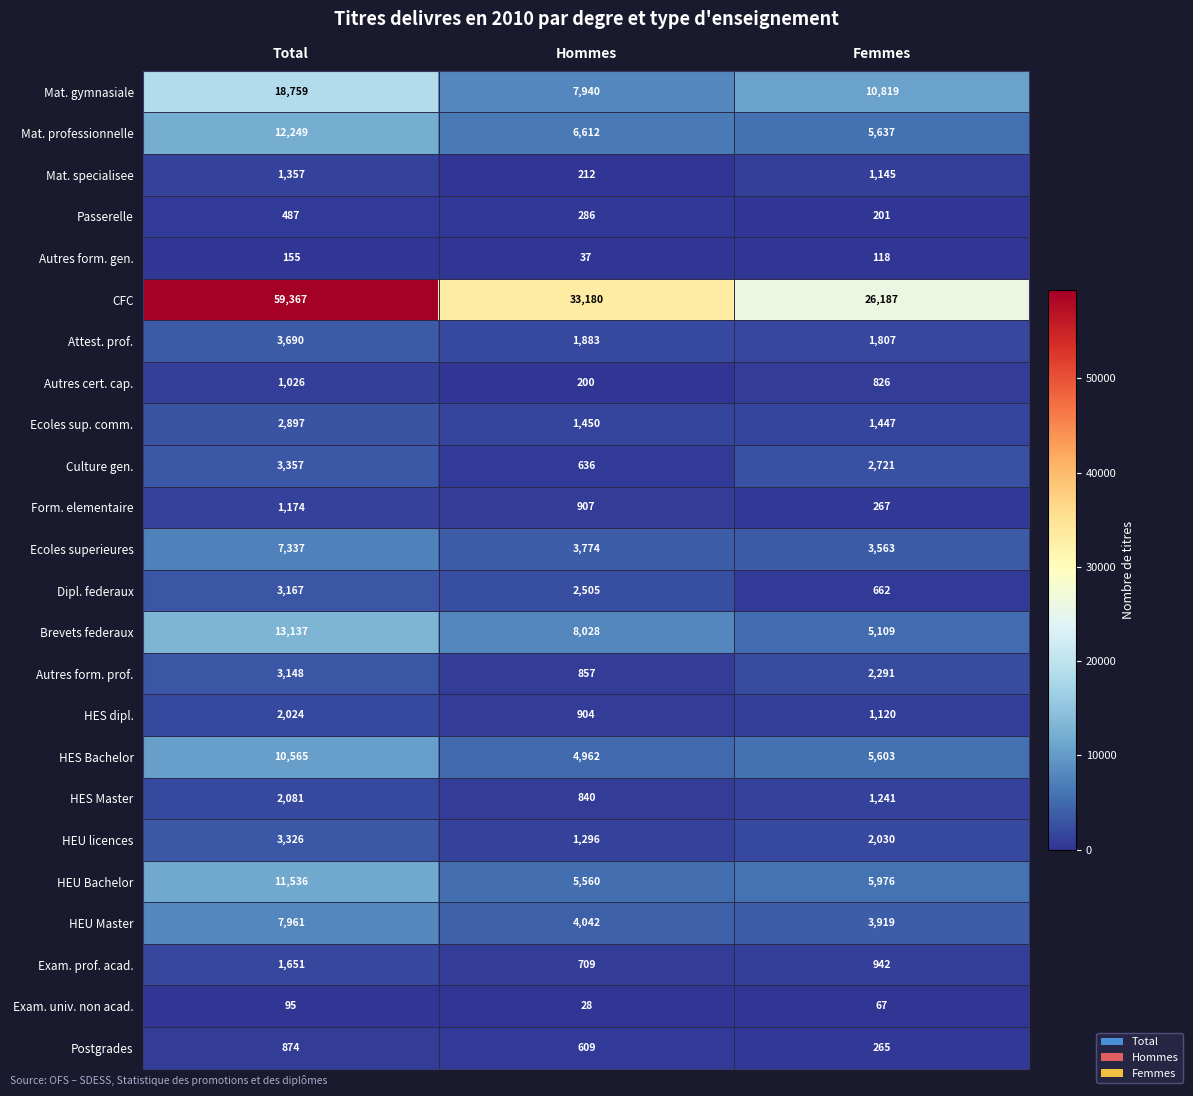

How many categories are shown in the chart?

3